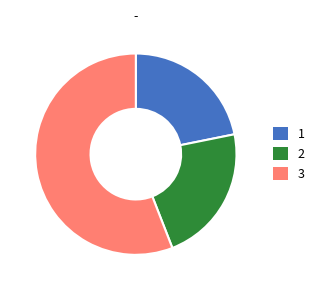

Do 1 and 3 together represent more than half of the pie?

Yes